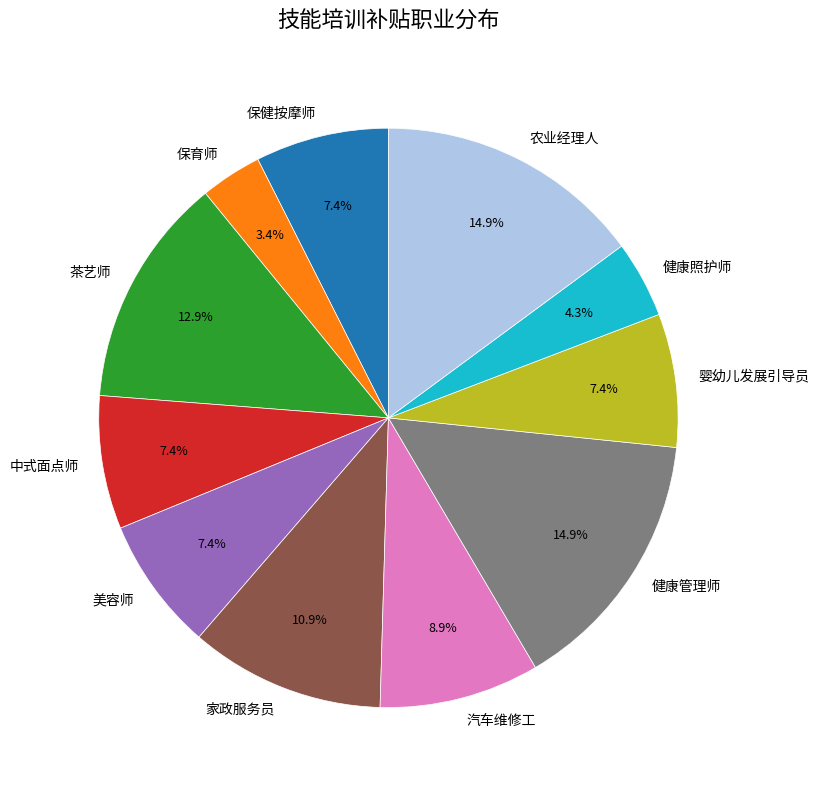

Do 茶艺师 and 保健按摩师 together represent more than half of the pie?

No